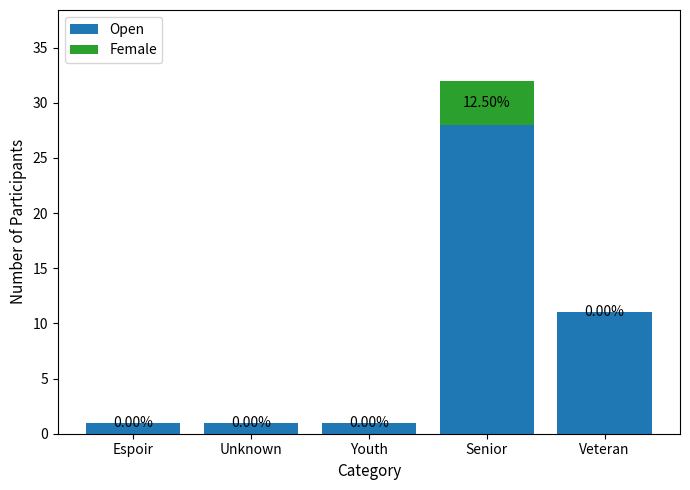

What is the sum of all Open values?

42